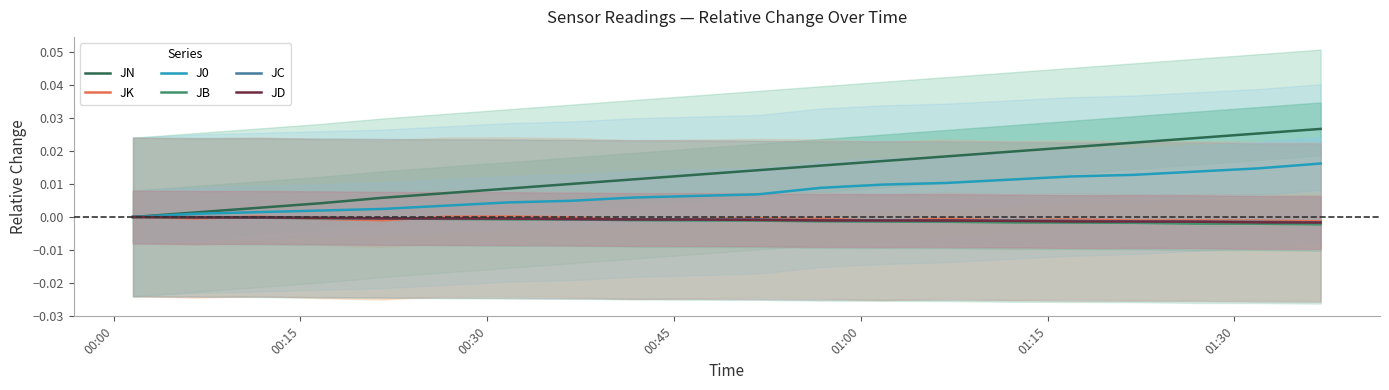

What are all the series names shown in the legend?

JN, JK, J0, JB, JC, JD